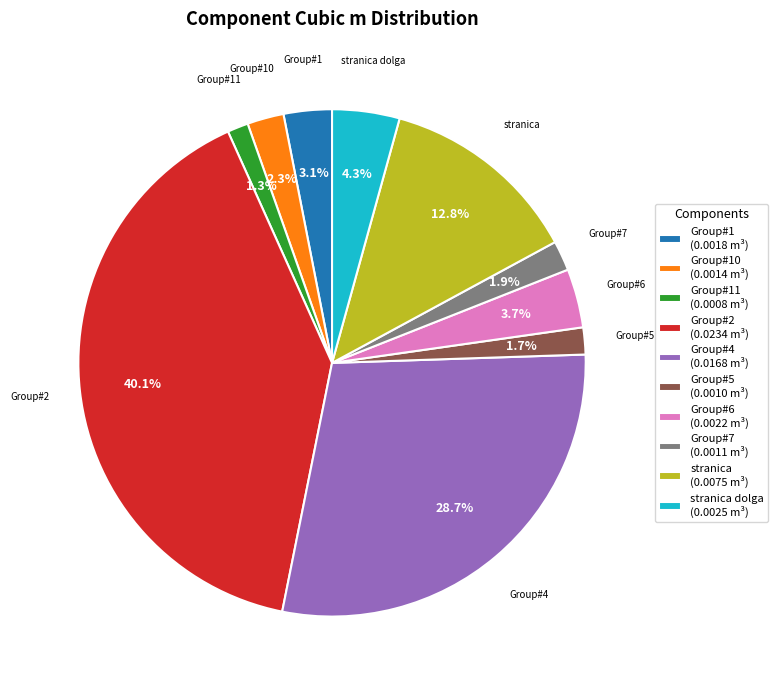

What percentage is NOT represented by stranica?

87.2%